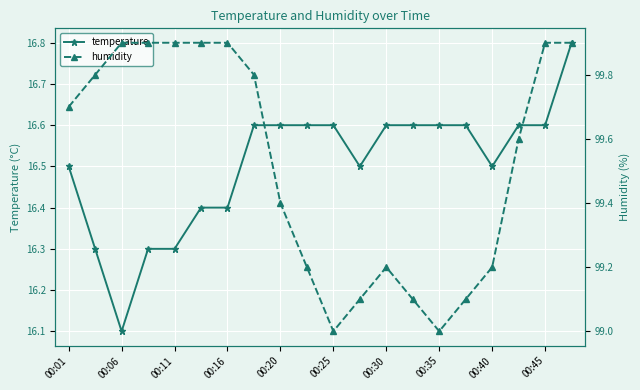

Which series has the widest spread of values?

humidity